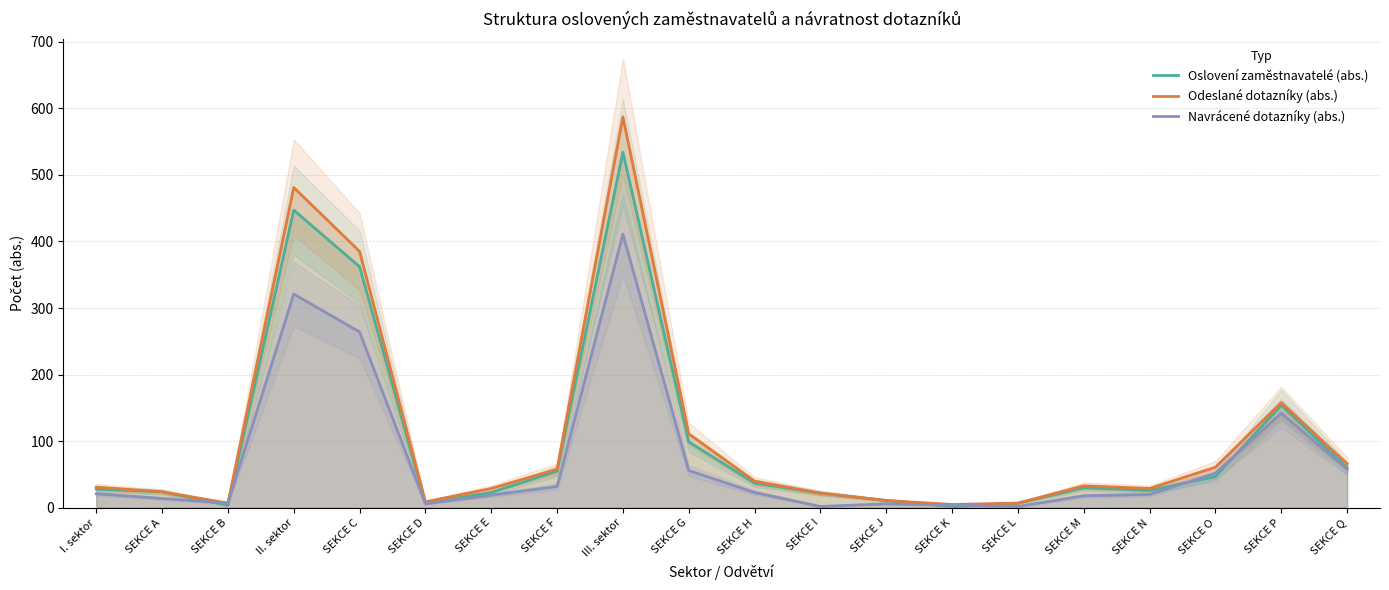

What is the spread (max minus min) of values at SEKCE A?

10